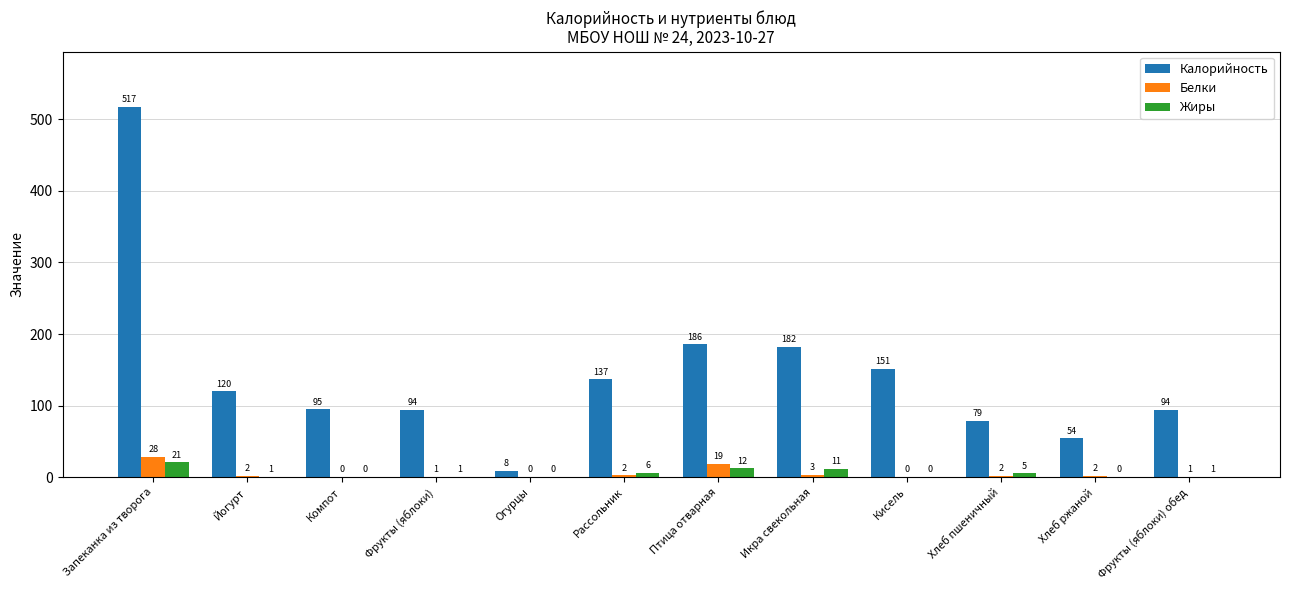

Are the bars horizontal?

No